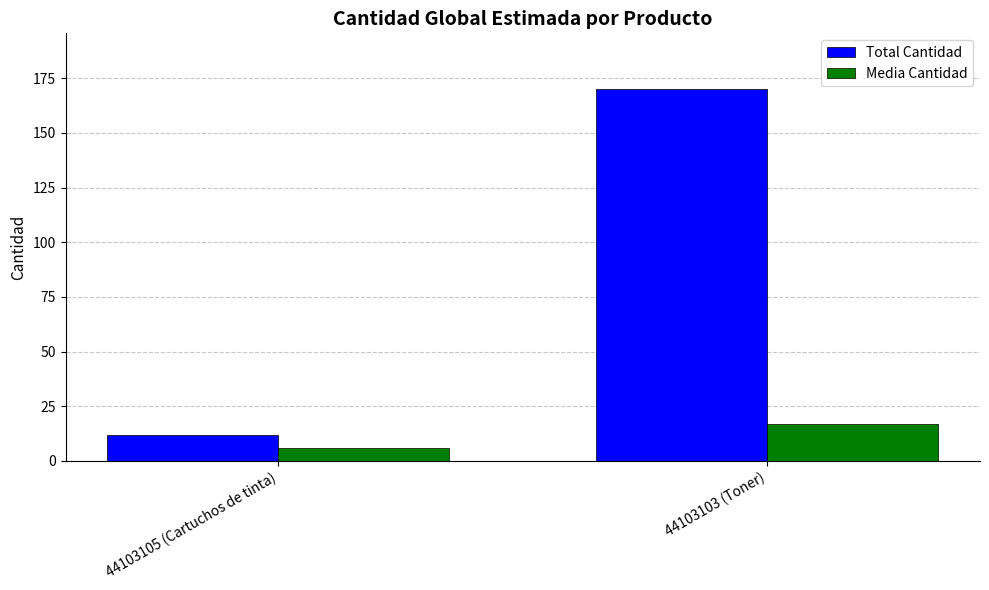

The value of Media Cantidad at 44103103 (Toner) is 17. True or false?

True